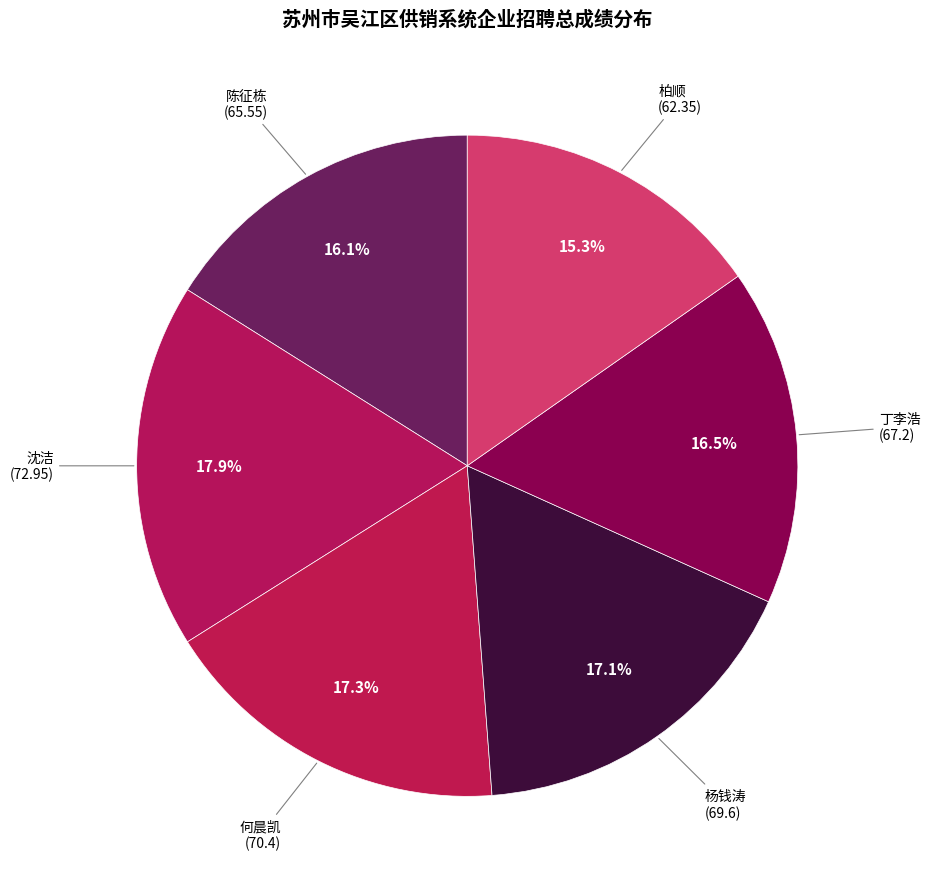

To the nearest percent, what is the difference between the 柏顺 and 沈洁 slice percentages?

3%